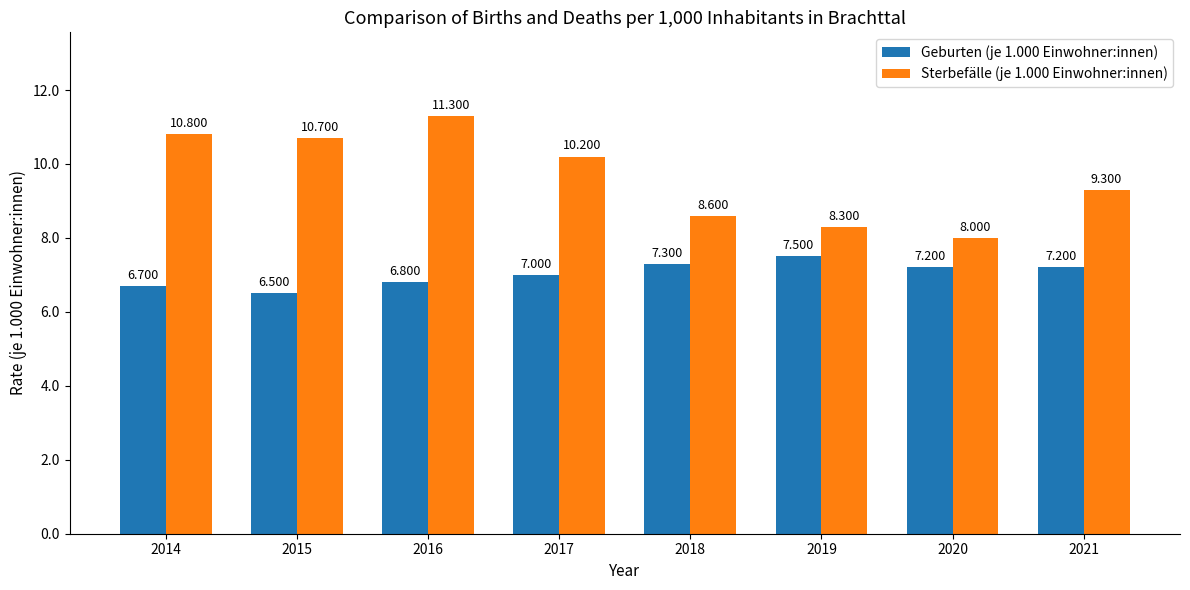

How many distinct data groups are displayed?

2